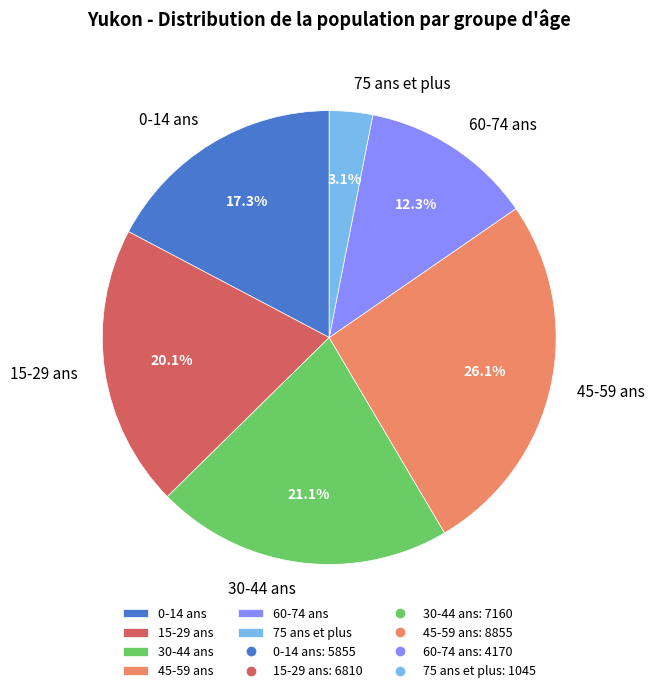

Count the number of slices in the pie.

6